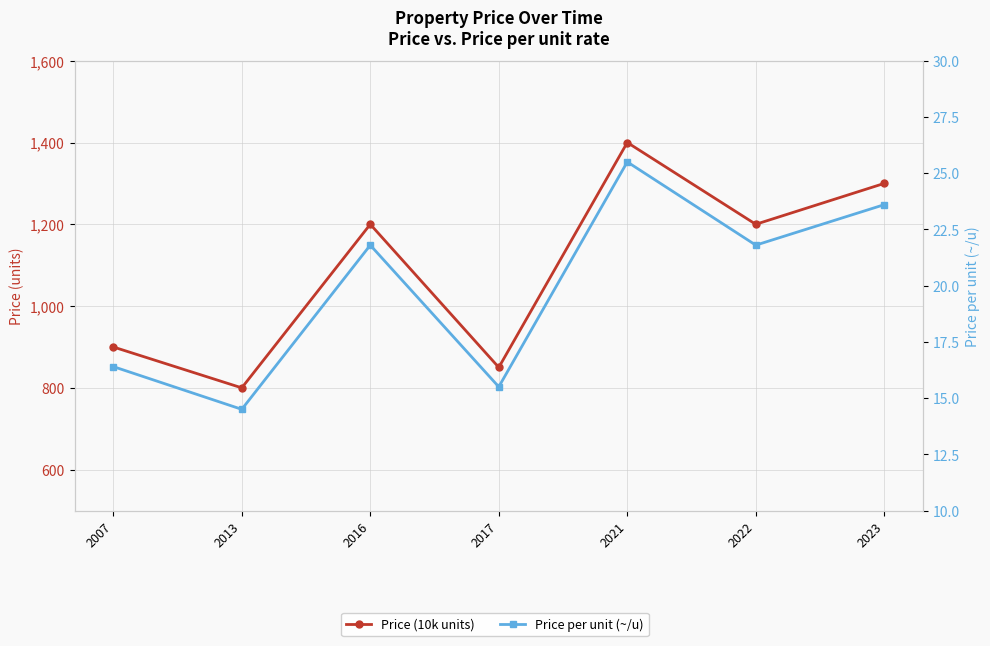

True or false: Price per unit (~/u) has more than 2 points higher than both neighbors.

False